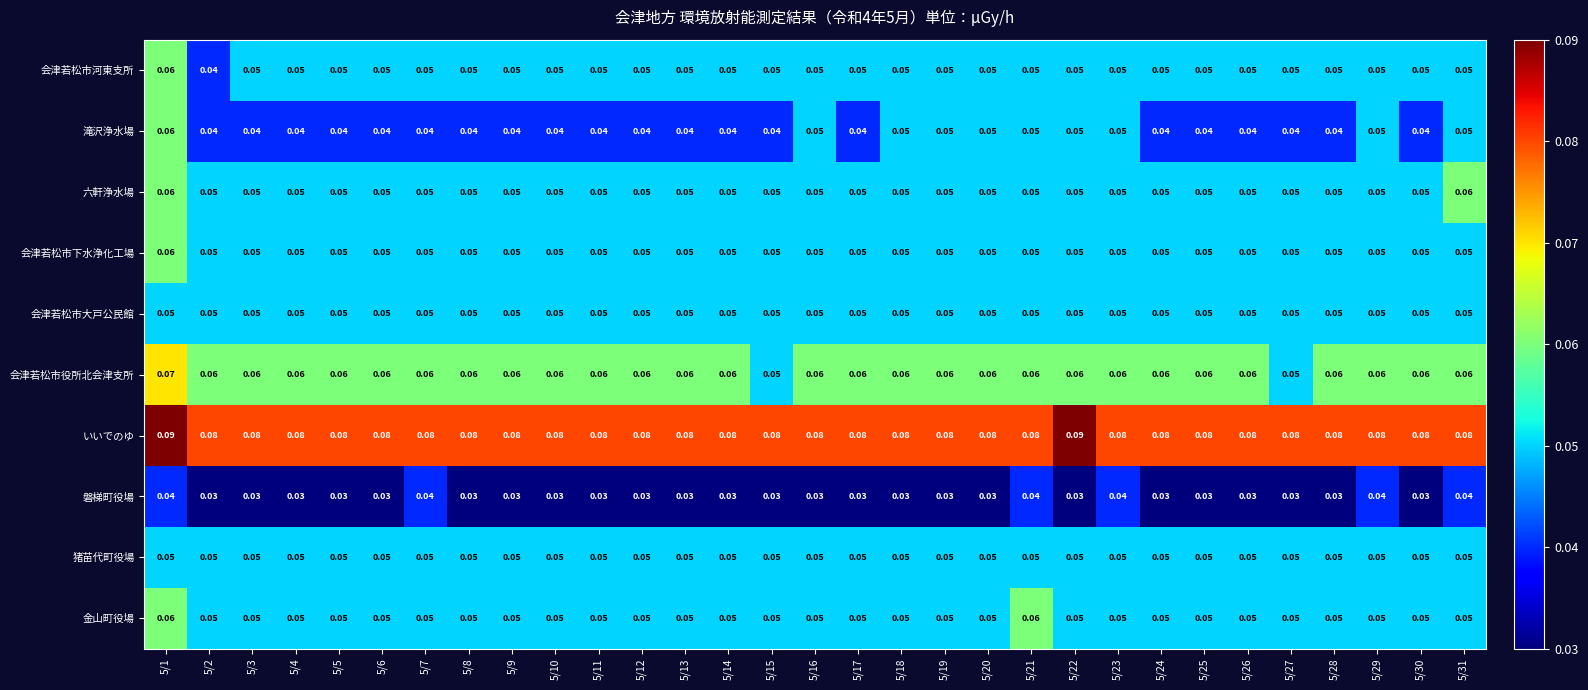

Which series has the largest total across all categories?

いいでのゆ